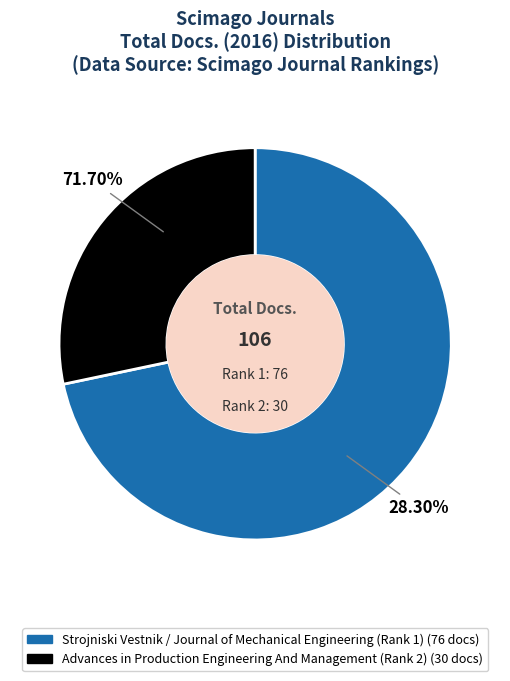

Which slice represents more than half of the pie?

Strojniski Vestnik / Journal of Mechanical Engineering (Rank 1)